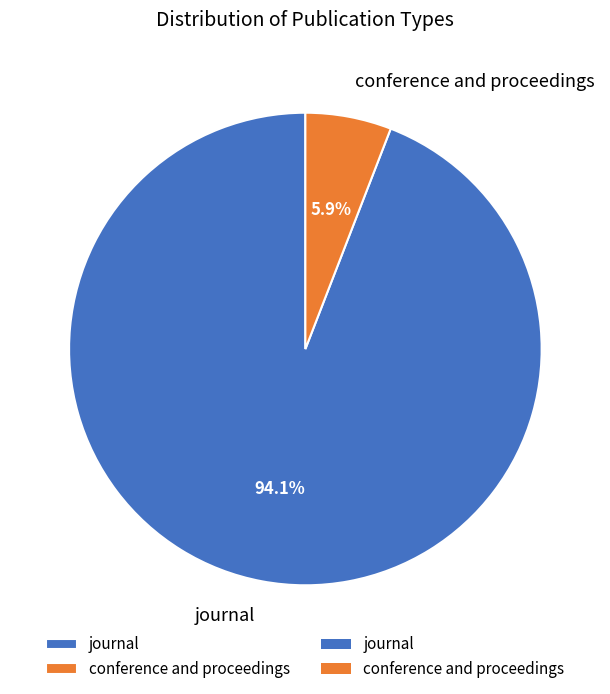

Which has a higher value, journal or conference and proceedings?

journal